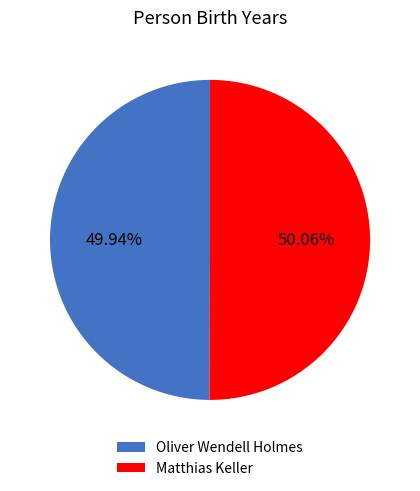

Is there a majority slice in this chart?

Yes